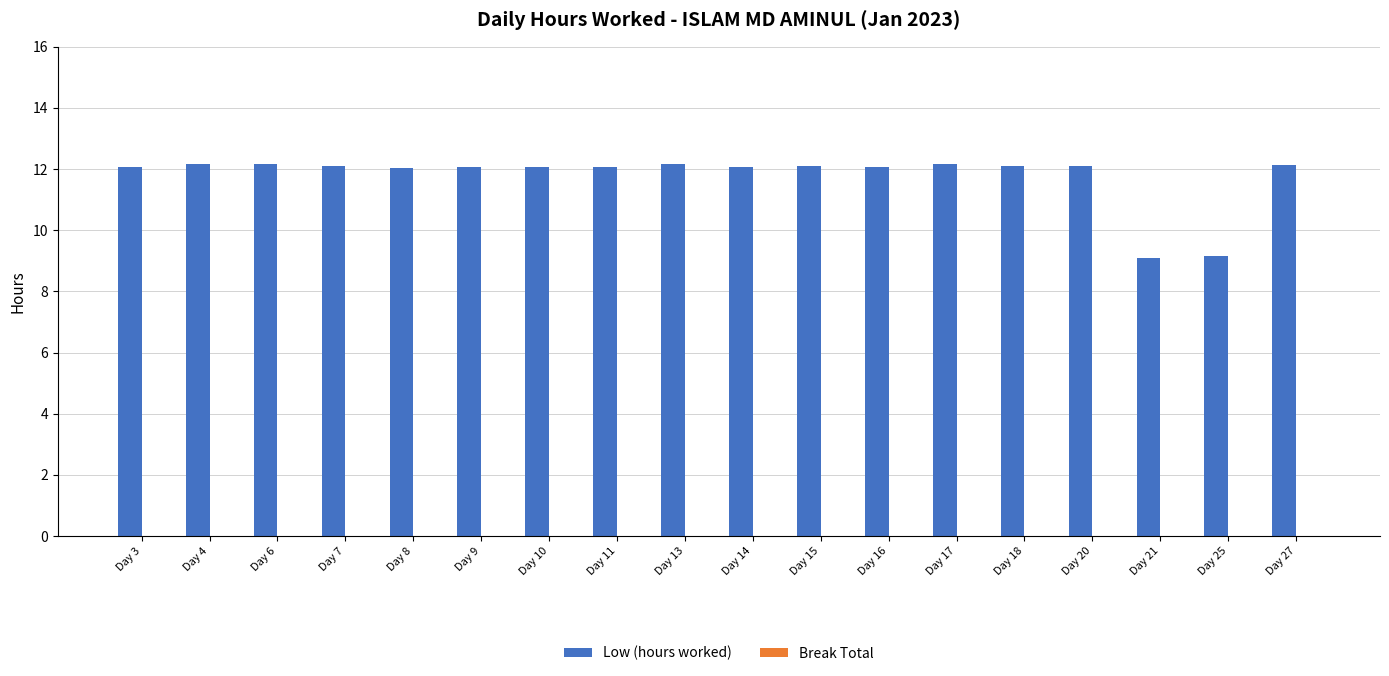

What is the difference between the maximum and minimum values?

3.1